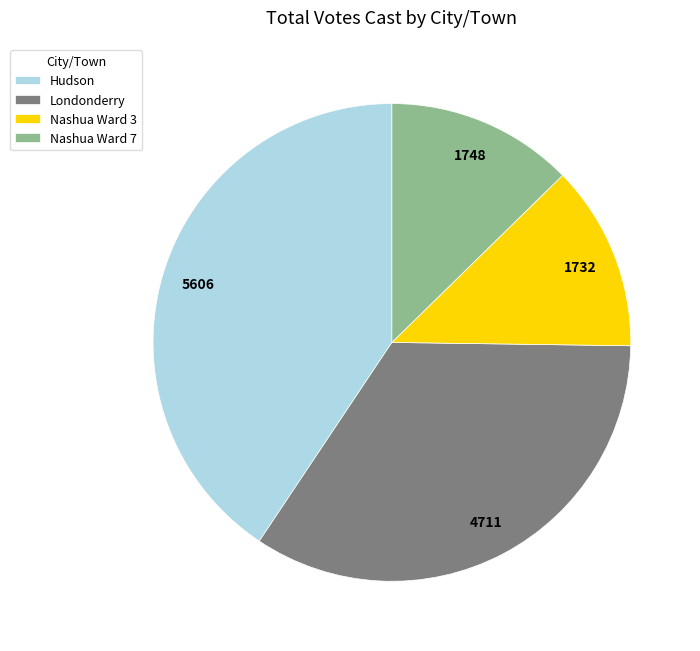

Combined, do Nashua Ward 7 and Nashua Ward 3 account for over 50%?

No